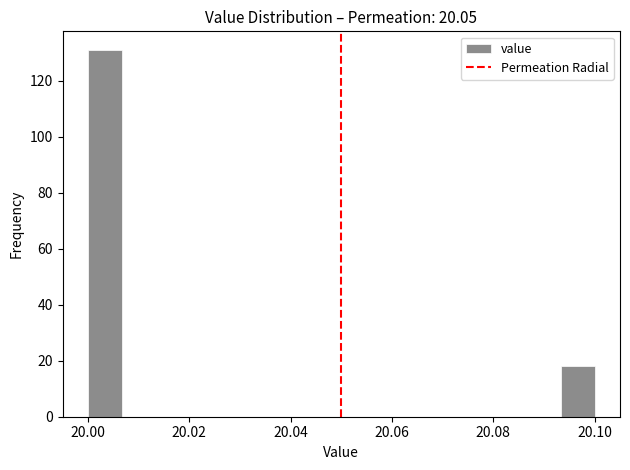

Read against the x-axis, roughly where is the centre of the tallest bar?

20.004